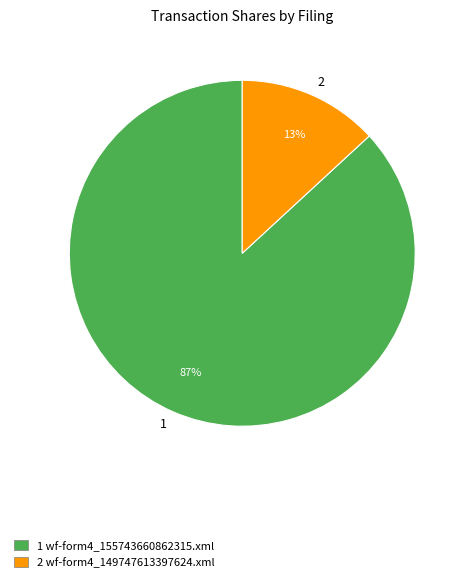

To the nearest percent, what is the average slice percentage?

50%